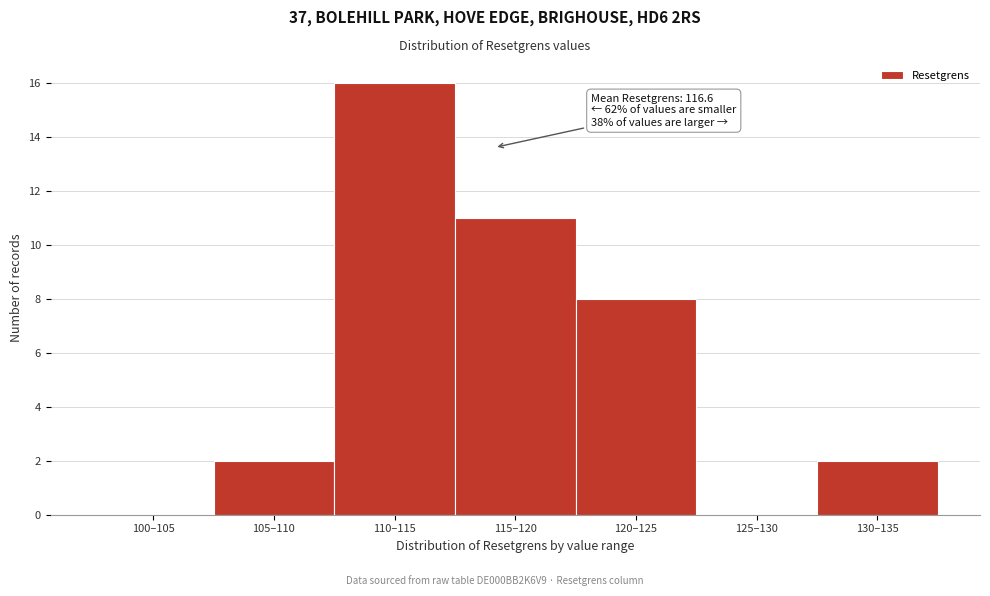

Reading left to right, extract all data points from this chart.

100–105=0	105–110=2	110–115=16	115–120=11	120–125=8	125–130=0	130–135=2